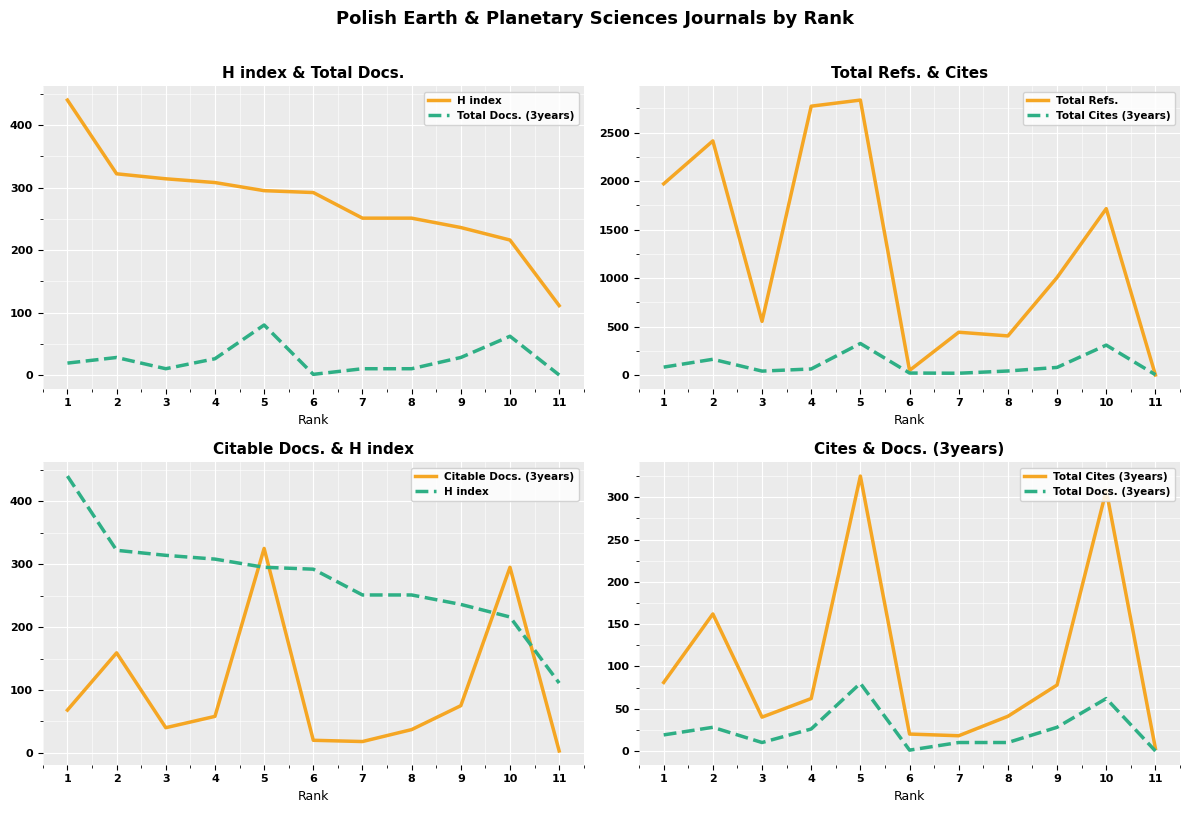

List the series in order of their peak value, lowest first.

Total Docs. (3years), Total Cites (3years), Citable Docs. (3years), H index, Total Refs.